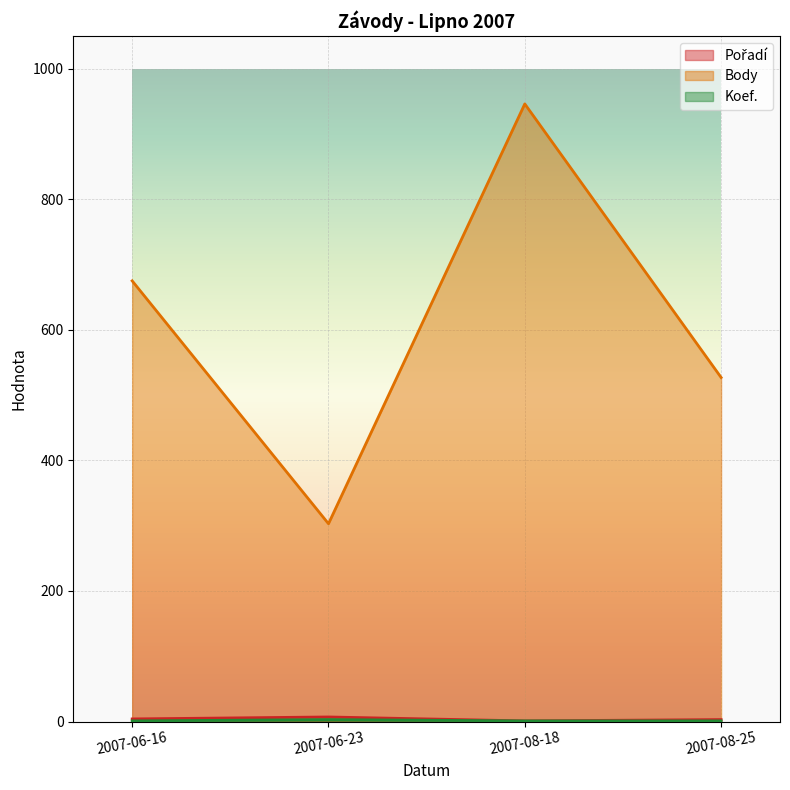

True or false: Pořadí and Body cross at least once.

False